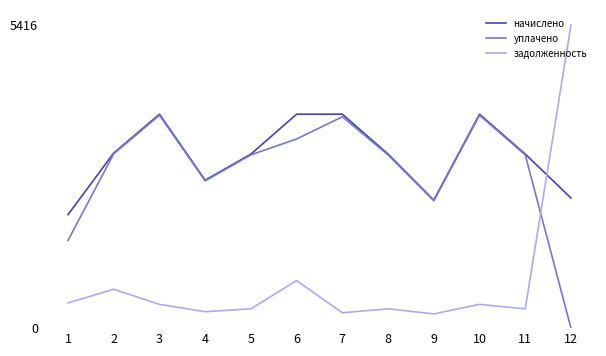

What is the minimum value for начислено?

2028.2